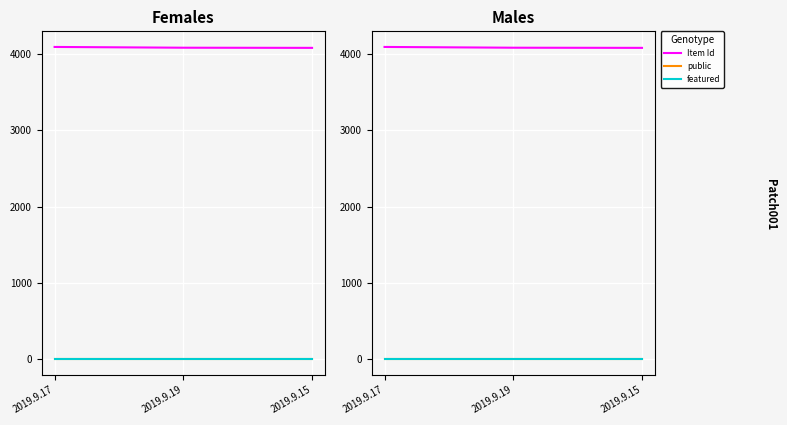

The value of Item Id at 2019.9.17 is 5718. True or false?

False